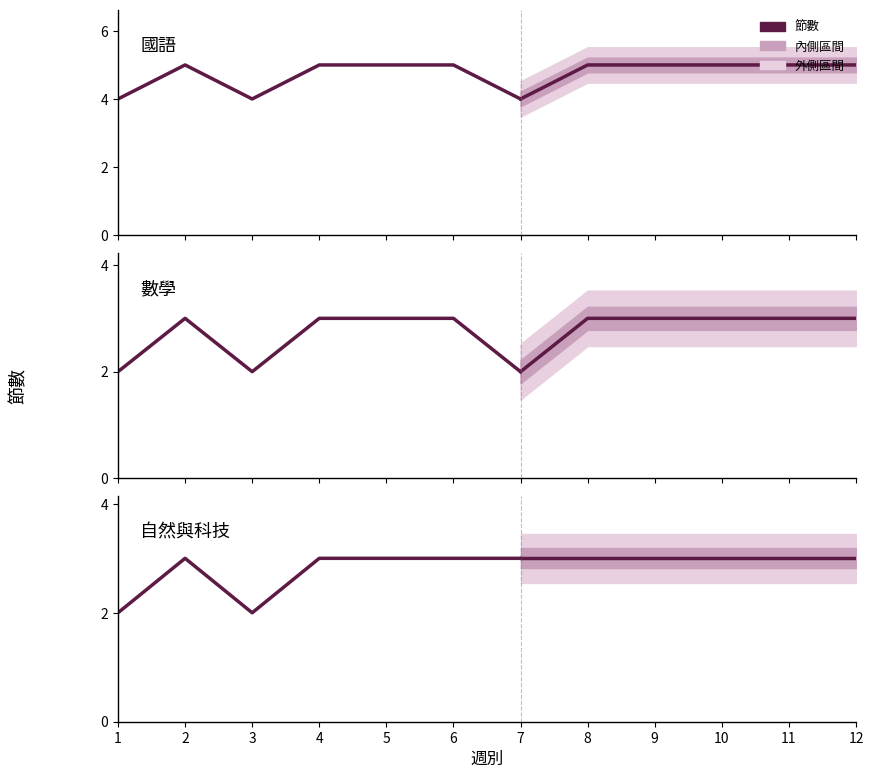

True or false: 國語節數 and 自然與科技節數 intersect in this chart.

False